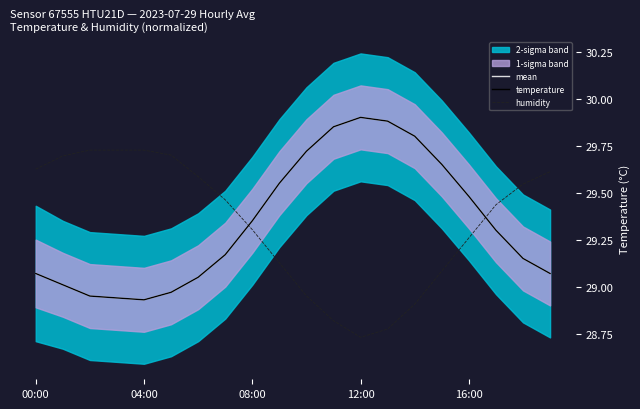

Is this an area chart (filled region under the line)?

No